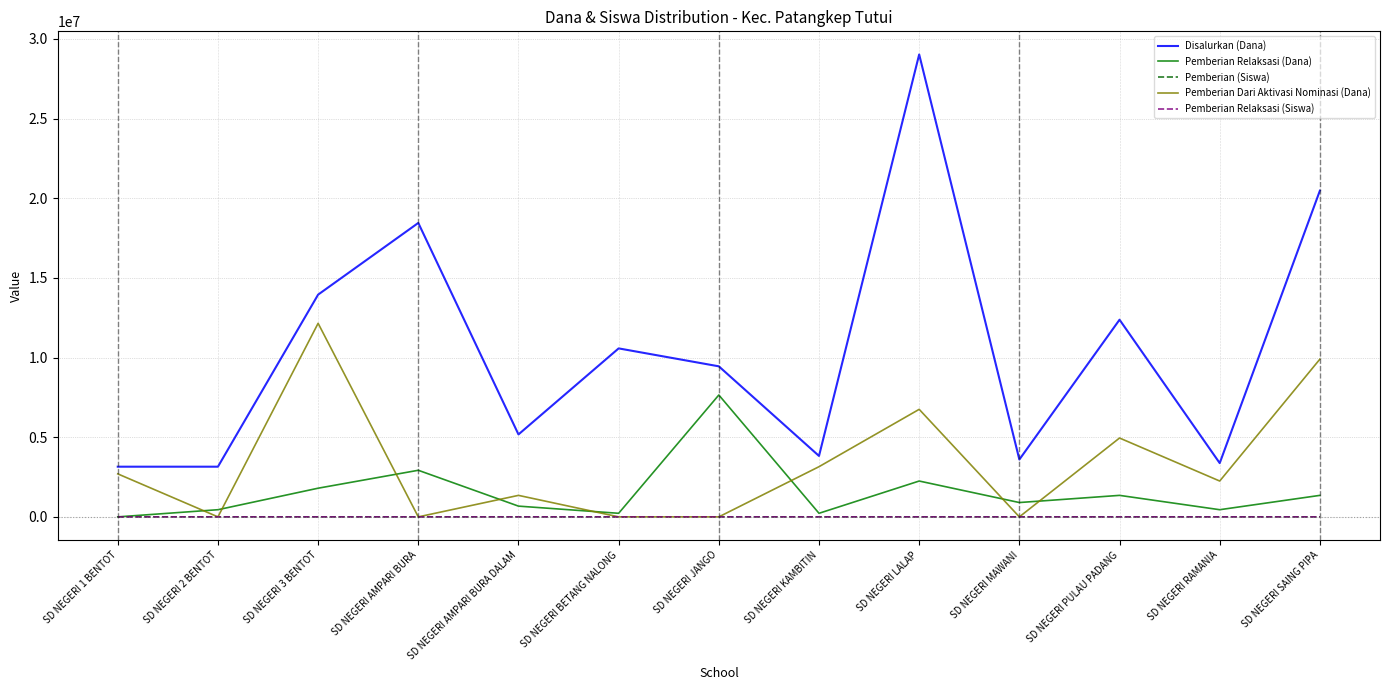

In Pemberian Relaksasi (Siswa), how many points are lower than both neighbors (excluding endpoints)?

4